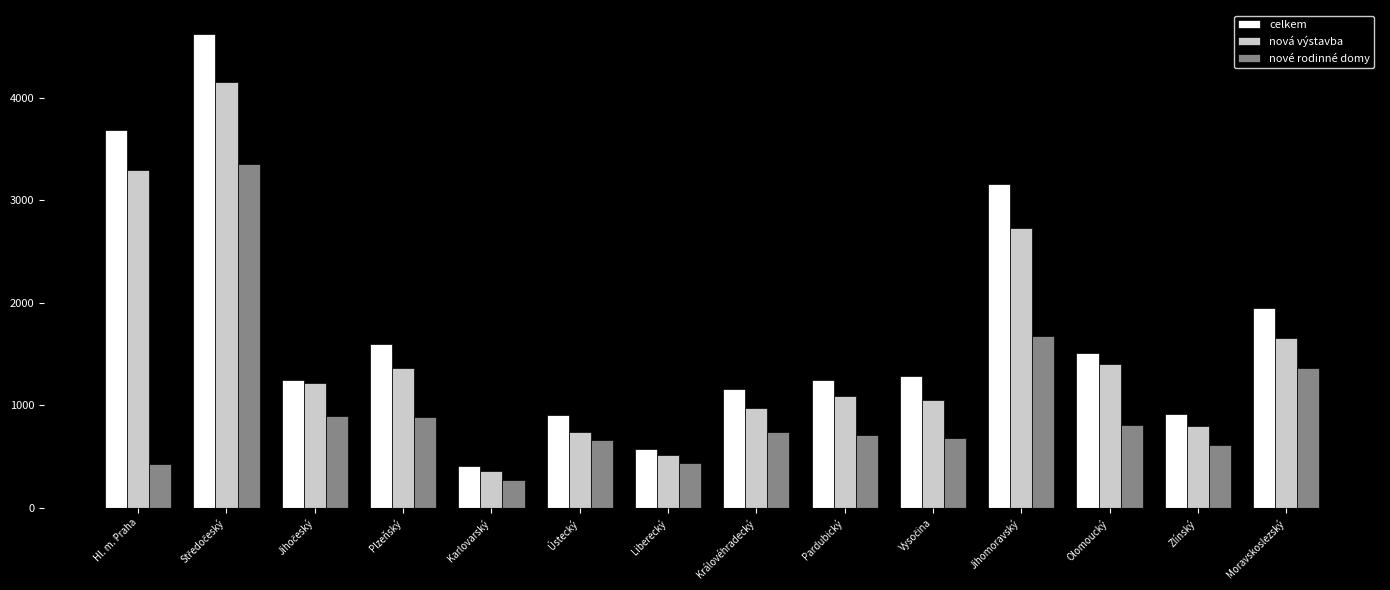

Rank the series by their maximum value, from highest to lowest.

celkem, nová výstavba, nové rodinné domy